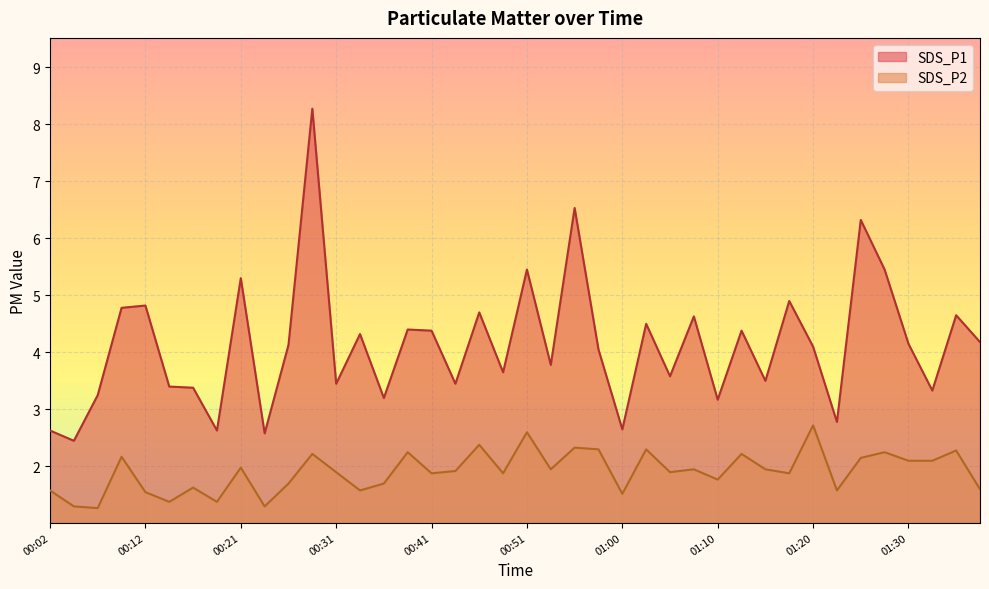

At which label is SDS_P1 closest to 5?

01:17